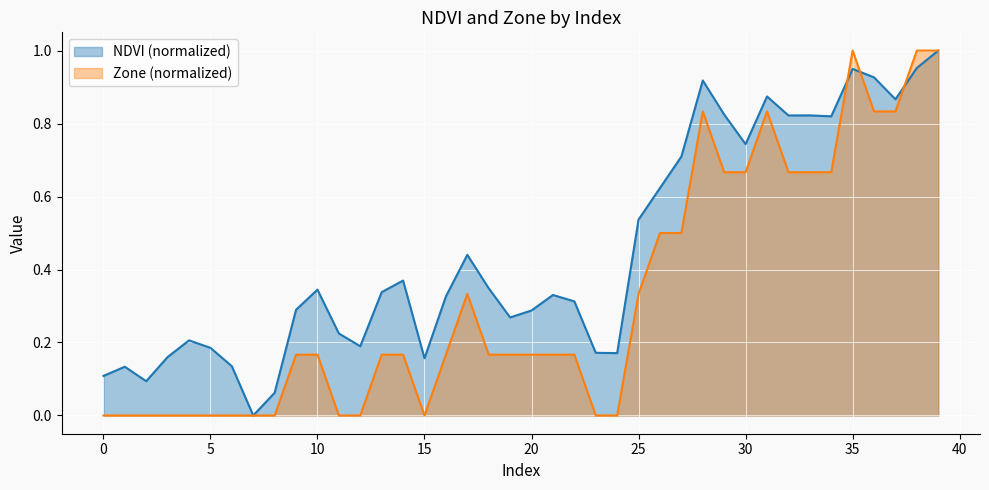

Reading left to right, what are all the values shown in this chart?

NDVI: 0.1	0.1	0.1	0.2	0.2	0.2	0.1	0.0	0.1	0.3	0.3	0.2	0.2	0.3	0.4	0.2	0.3	0.4	0.3	0.3	0.3	0.3	0.3	0.2	0.2	0.5	0.6	0.7	0.9	0.8	0.7	0.9	0.8	0.8	0.8	0.9	0.9	0.9	1.0	1.0
Zone: 0.0	0.0	0.0	0.0	0.0	0.0	0.0	0.0	0.0	0.2	0.2	0.0	0.0	0.2	0.2	0.0	0.2	0.3	0.2	0.2	0.2	0.2	0.2	0.0	0.0	0.3	0.5	0.5	0.8	0.7	0.7	0.8	0.7	0.7	0.7	1.0	0.8	0.8	1.0	1.0